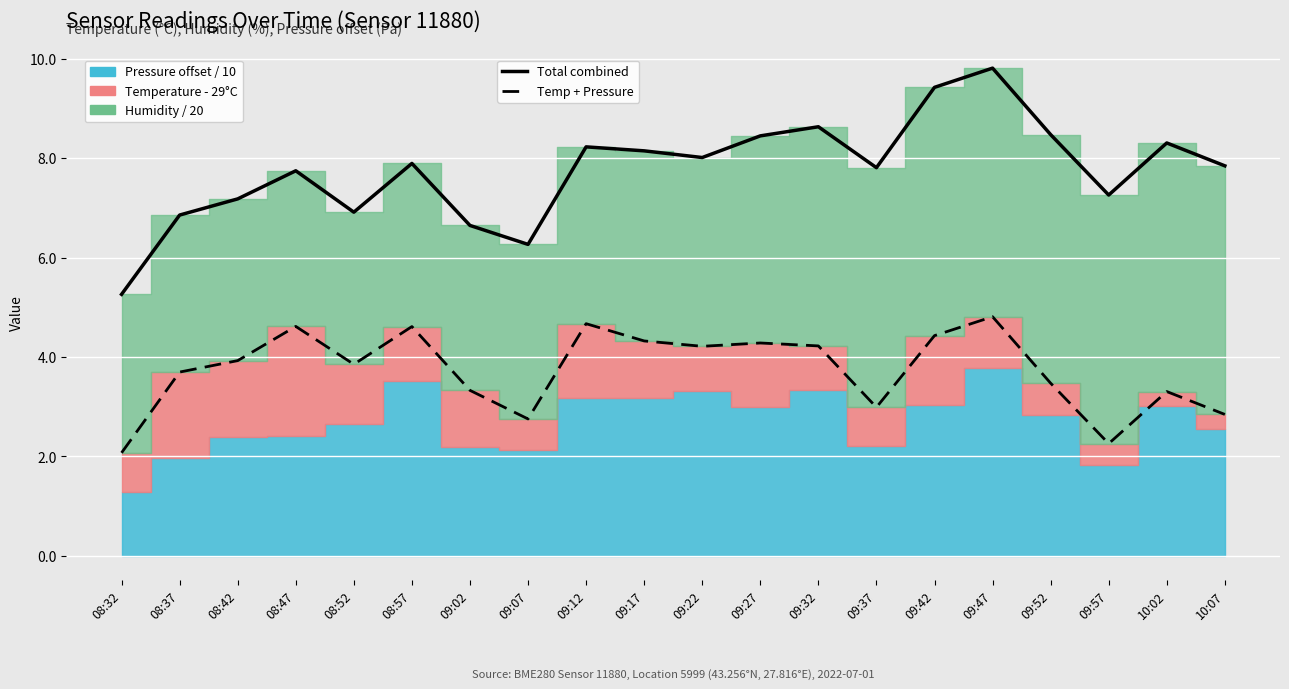

What is the average value of the Total combined series?

7.8